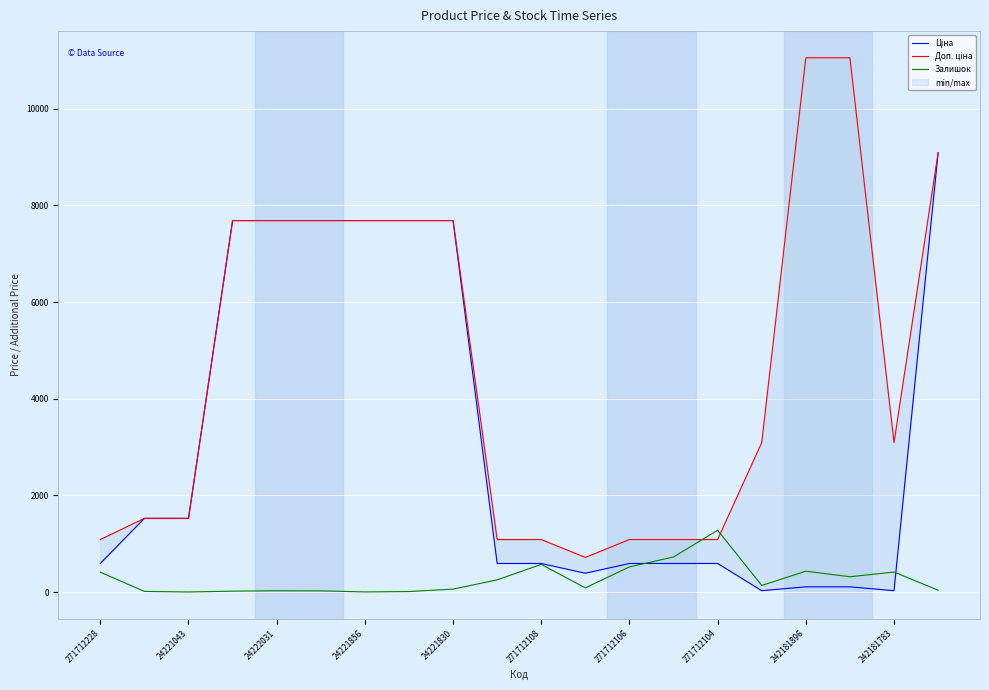

At which category is the sum across all series the highest?

19